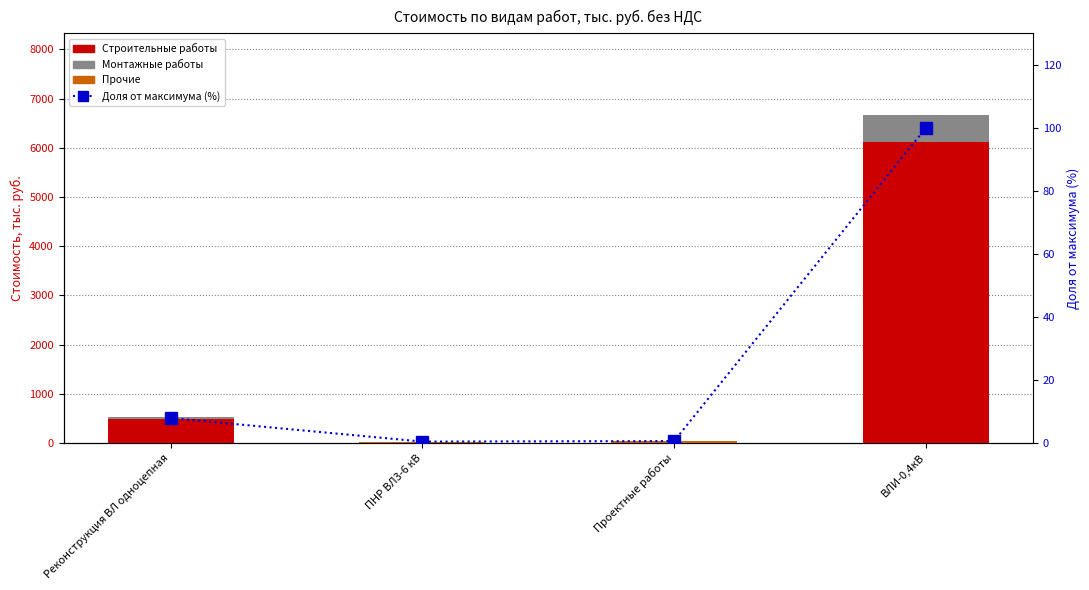

Does the chart contain stacked bars?

No